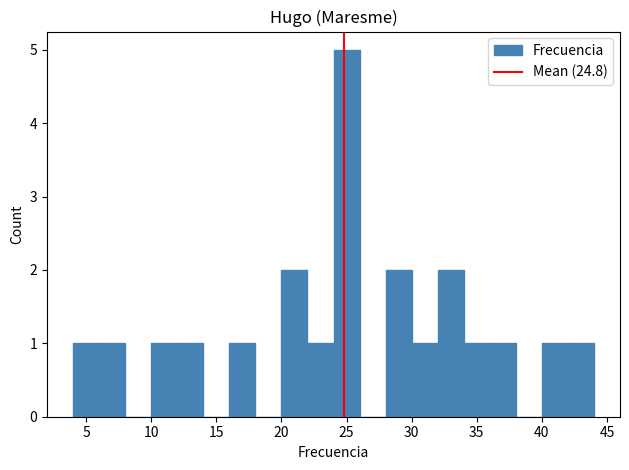

Reading left to right, list every bar in this chart as the range it spans on the x-axis followed by its height. The values are not printed on the chart, so give them approximately, as read against the axis.

4 to 6: 1
6 to 8: 1
8 to 10: 0
10 to 12: 1
12 to 14: 1
14 to 16: 0
16 to 18: 1
18 to 20: 0
20 to 22: 2
22 to 24: 1
24 to 26: 5
26 to 28: 0
28 to 30: 2
30 to 32: 1
32 to 34: 2
34 to 36: 1
36 to 38: 1
38 to 40: 0
40 to 42: 1
42 to 44: 1